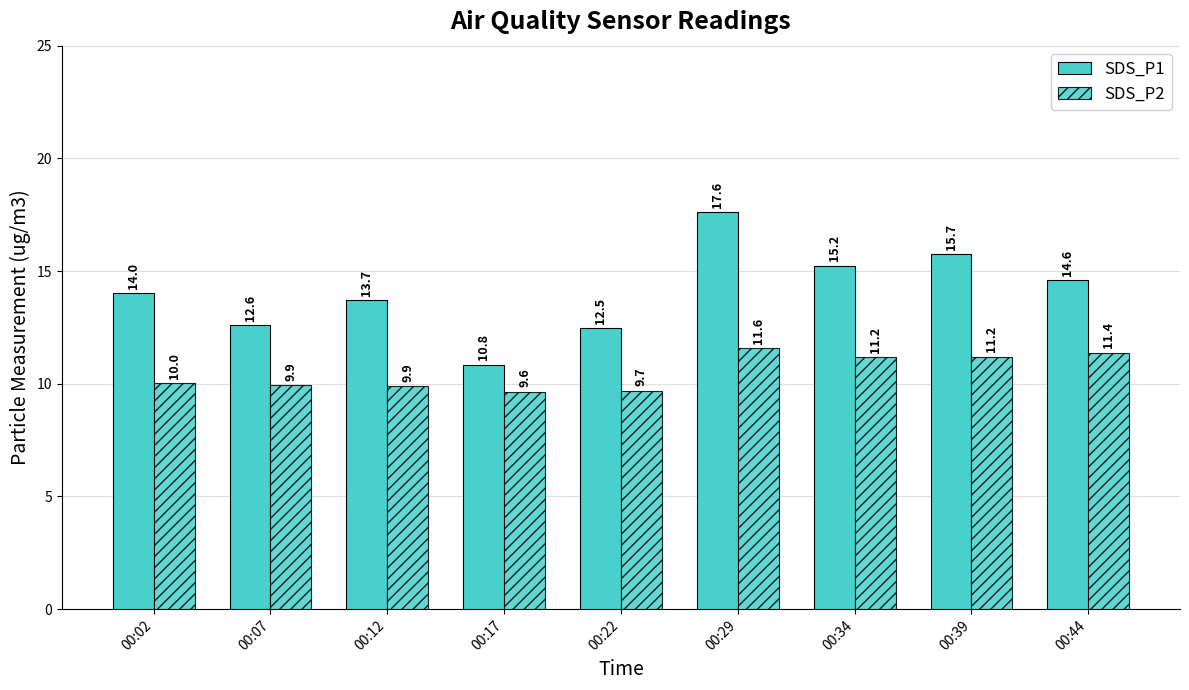

How many bars are there in each group?

2